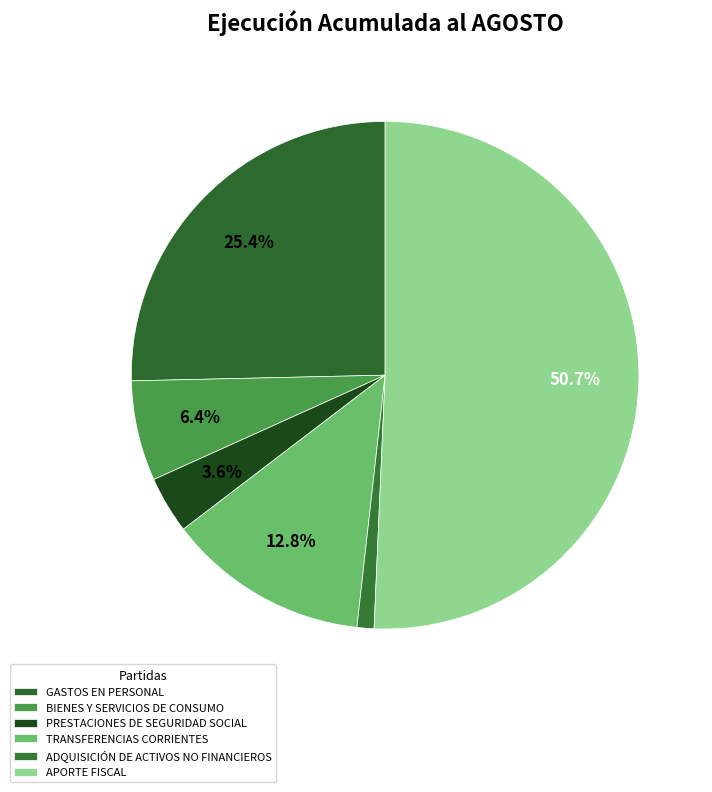

Which slice is the smallest?

ADQUISICIÓN DE ACTIVOS NO FINANCIEROS